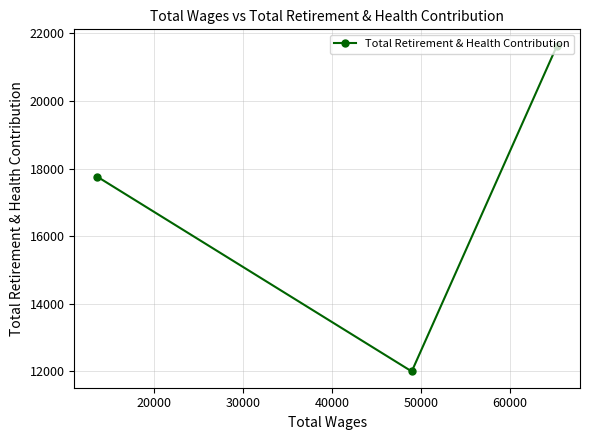

What is the value of the 3rd point from the left?

21636